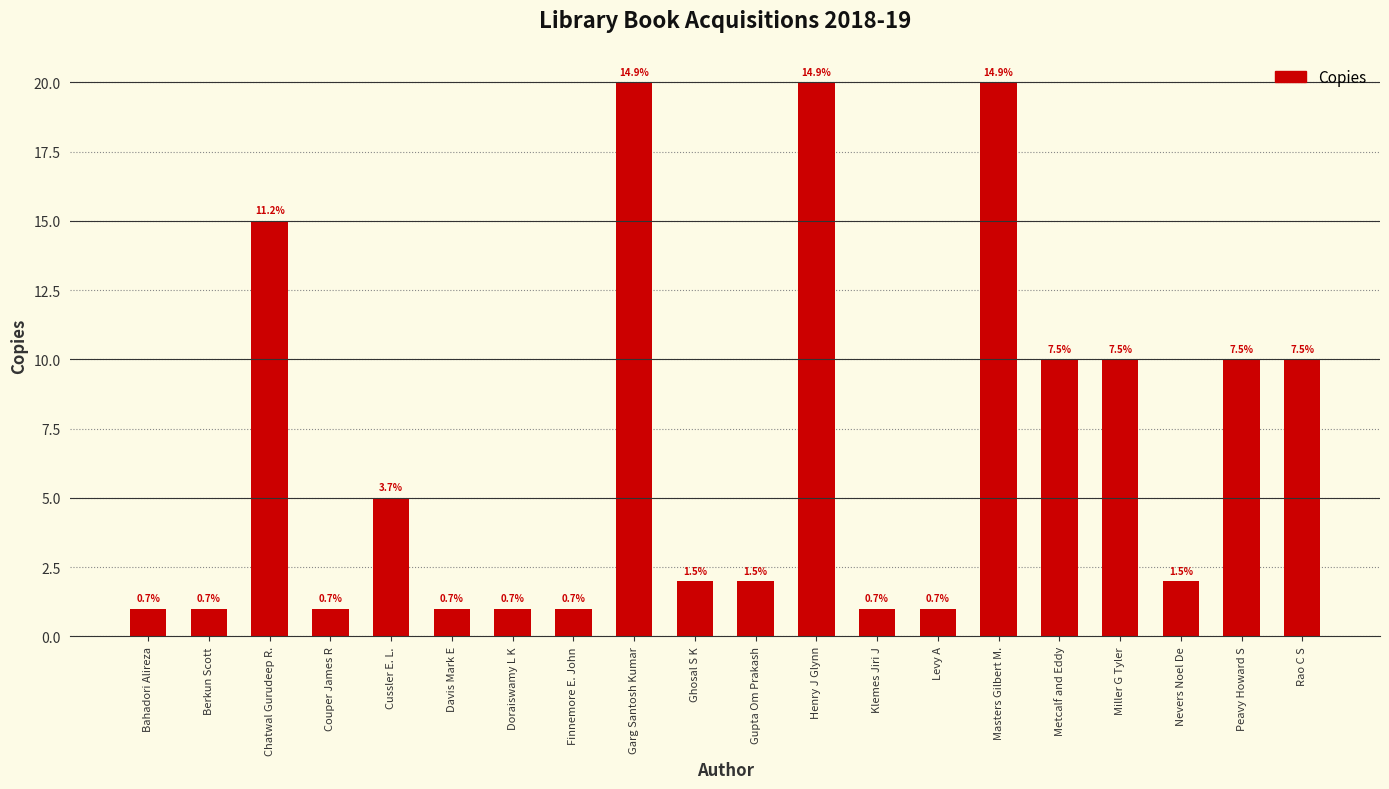

Where does the data first go above 2?

Chatwal Gurudeep R.